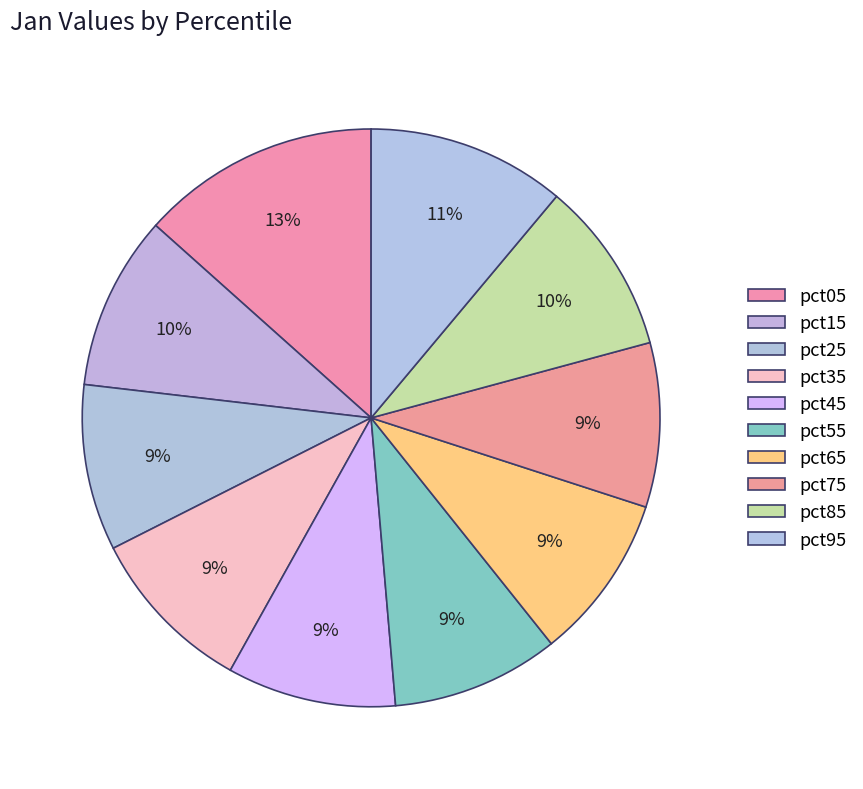

To the nearest percent, what is the combined percentage of pct35 and pct65?

19%